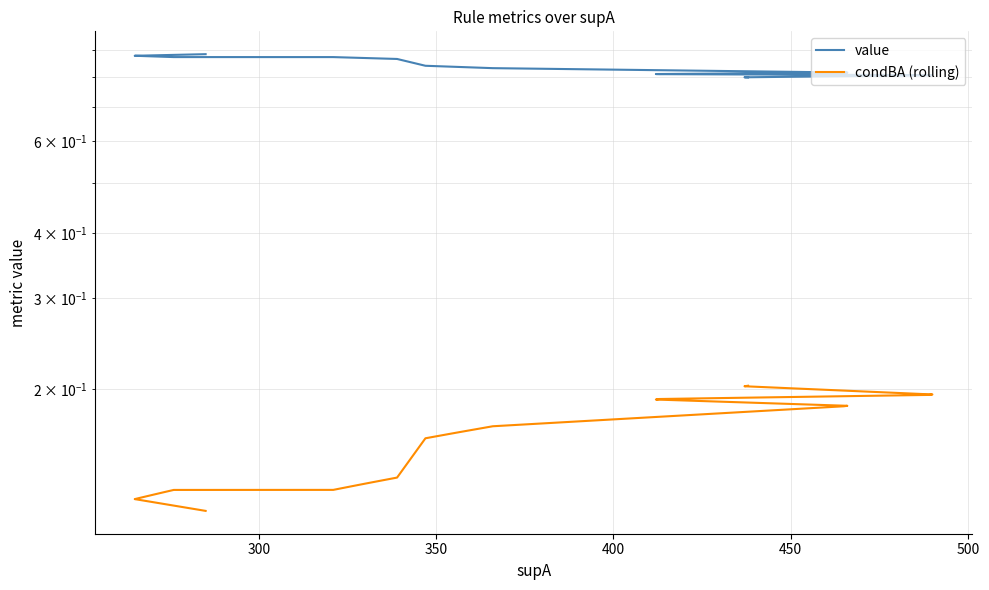

Is the value of condBA (rolling) at 11 greater than the value of value at 10?

No